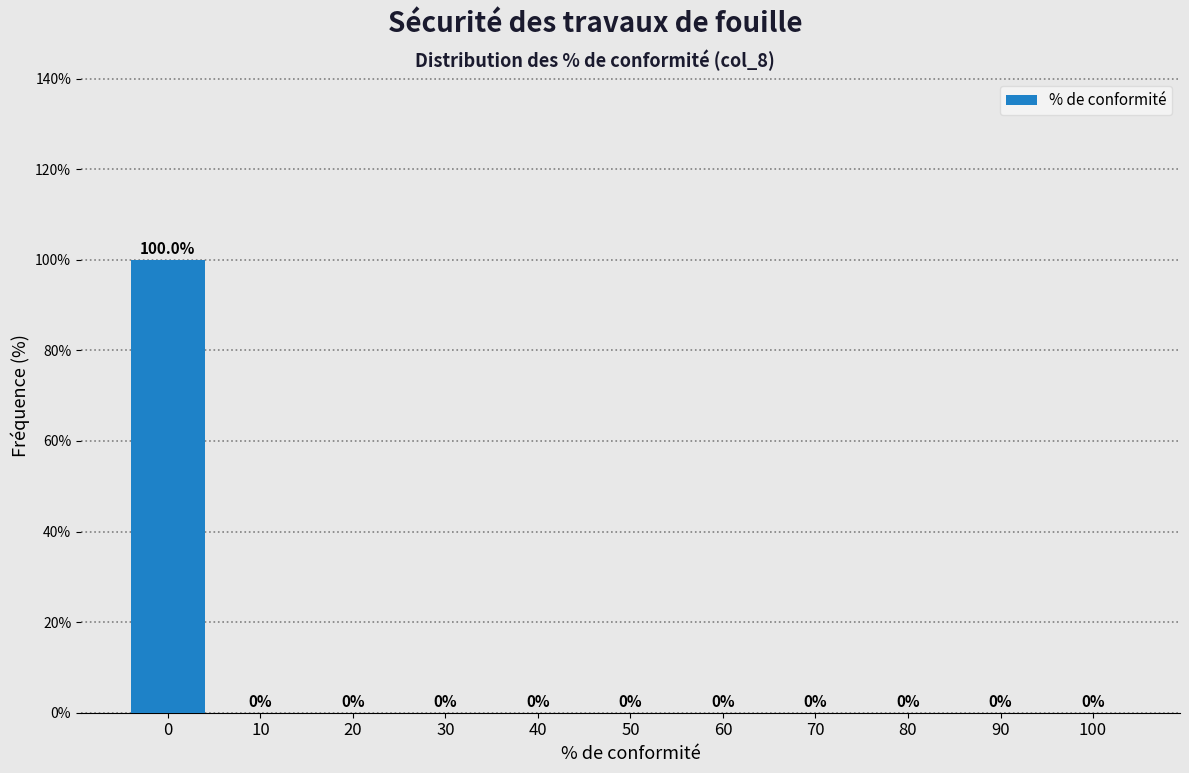

Reading left to right, list all the values displayed in this chart.

0=100	10=0	20=0	30=0	40=0	50=0	60=0	70=0	80=0	90=0	100=0